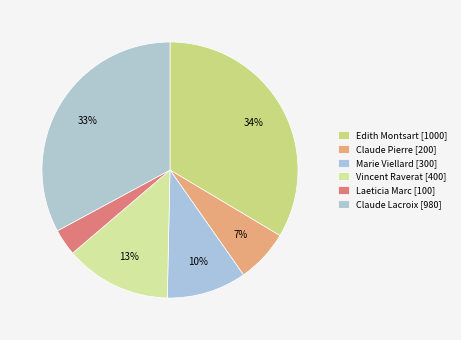

Approximately how many times larger is the value at Edith Montsart compared to Vincent Raverat?

2.5